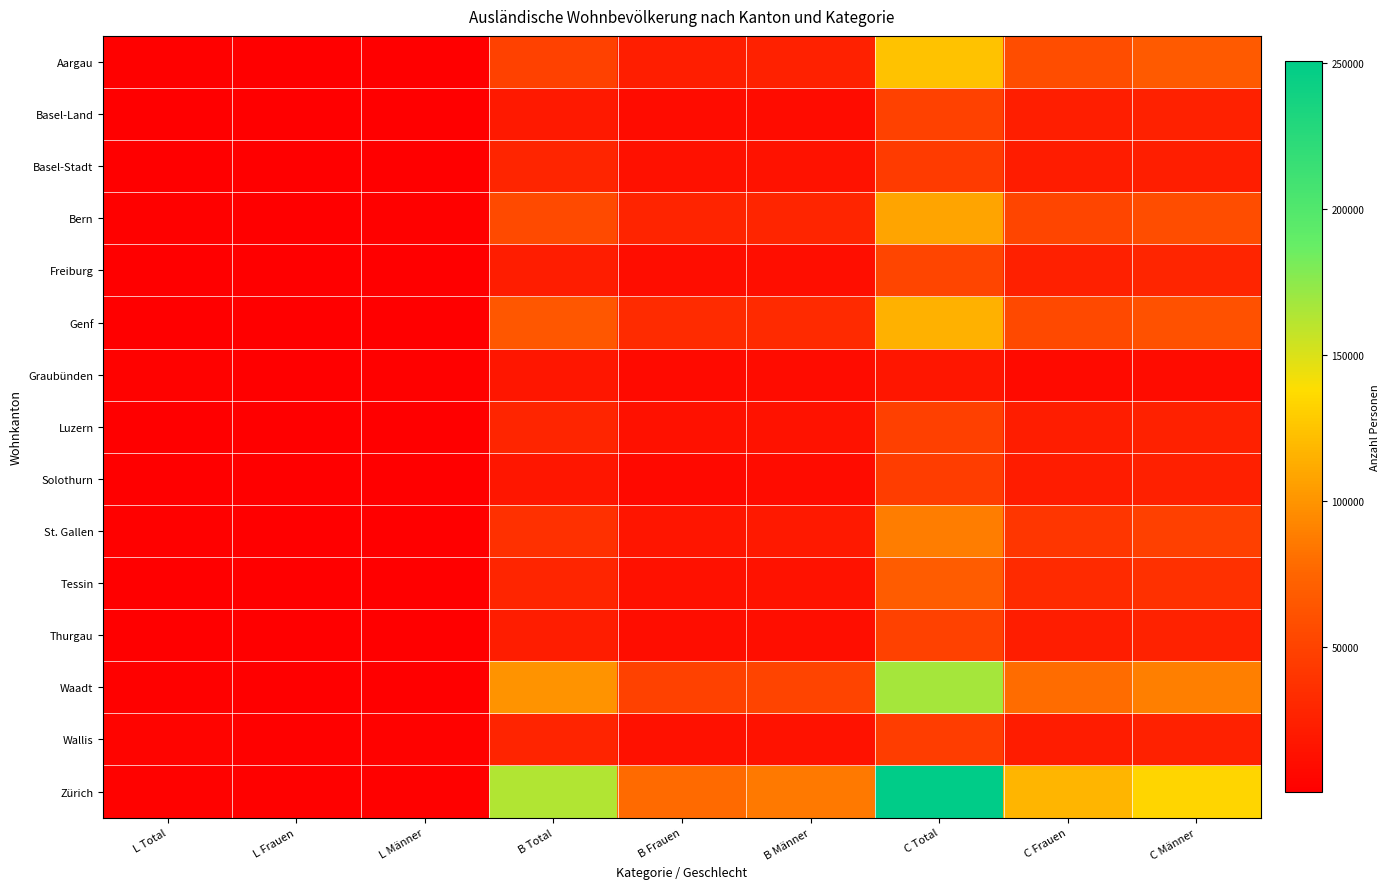

Which category has the lowest value across all series?

L Frauen